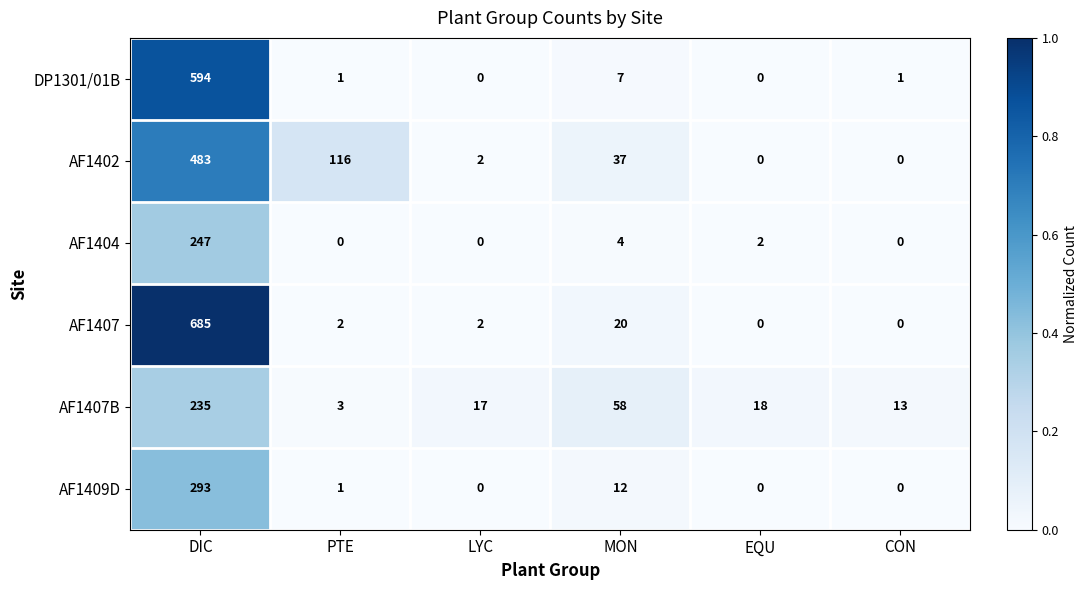

At which category does the chart reach its peak across all series?

DIC